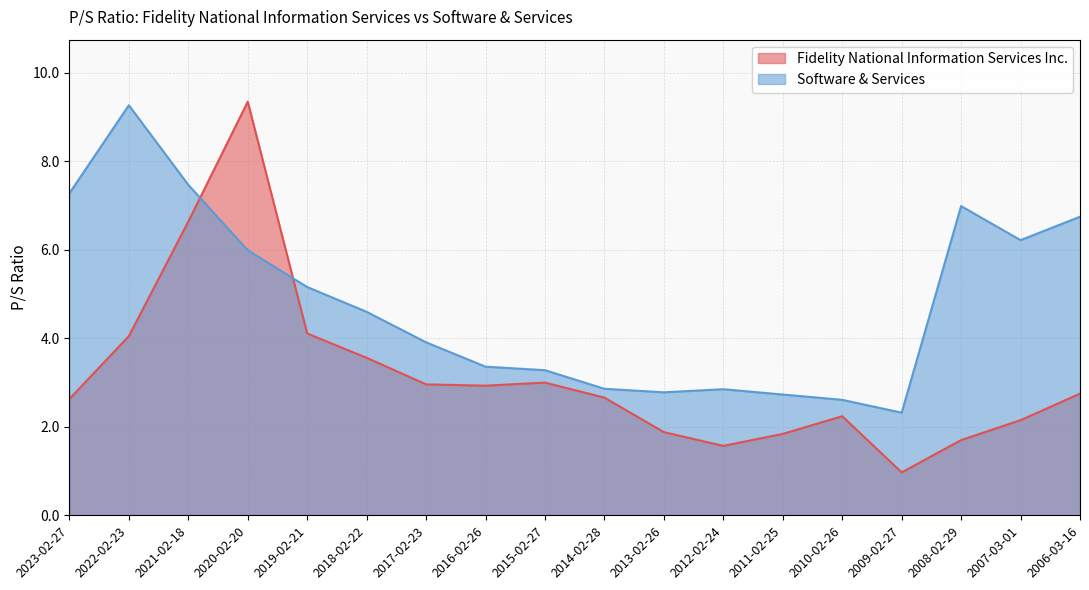

What is the label of the 15th point from the right?

2020-02-20